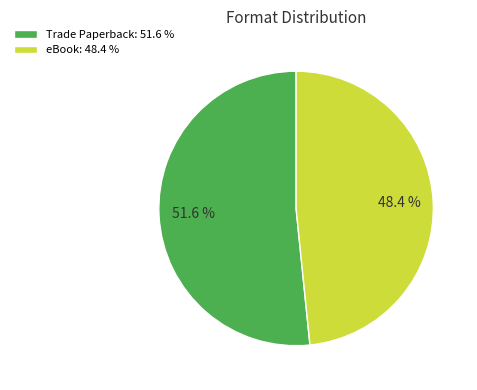

The Trade Paperback slice represents 52% of the pie. True or false?

True